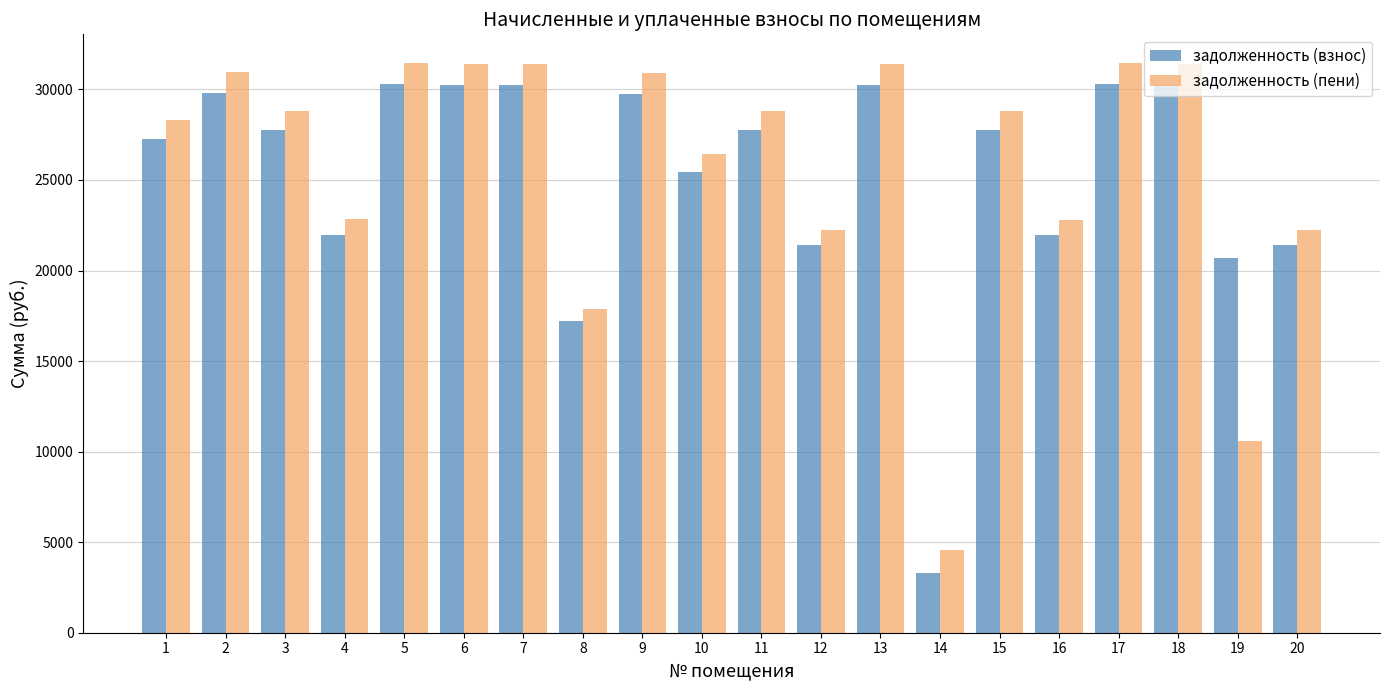

What is the smallest value displayed?

3322.3